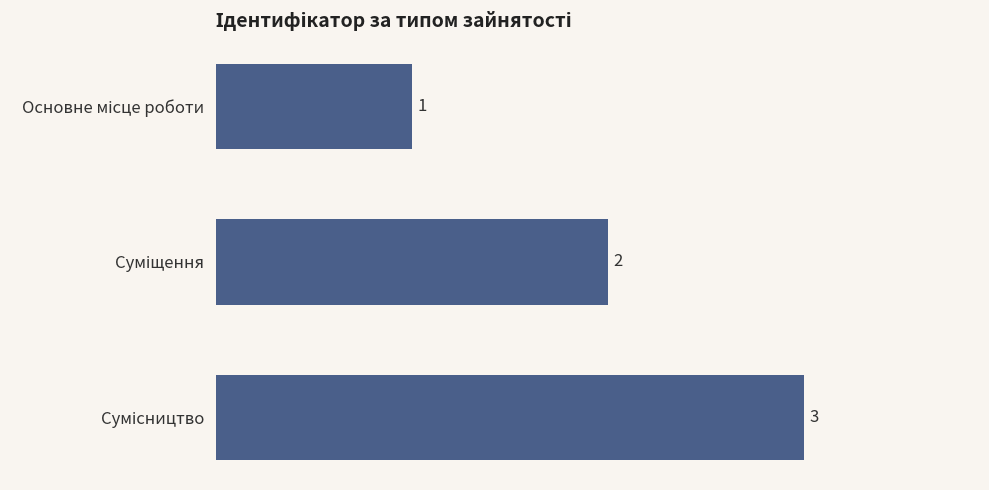

What is the value of the 2nd bar from the top?

2